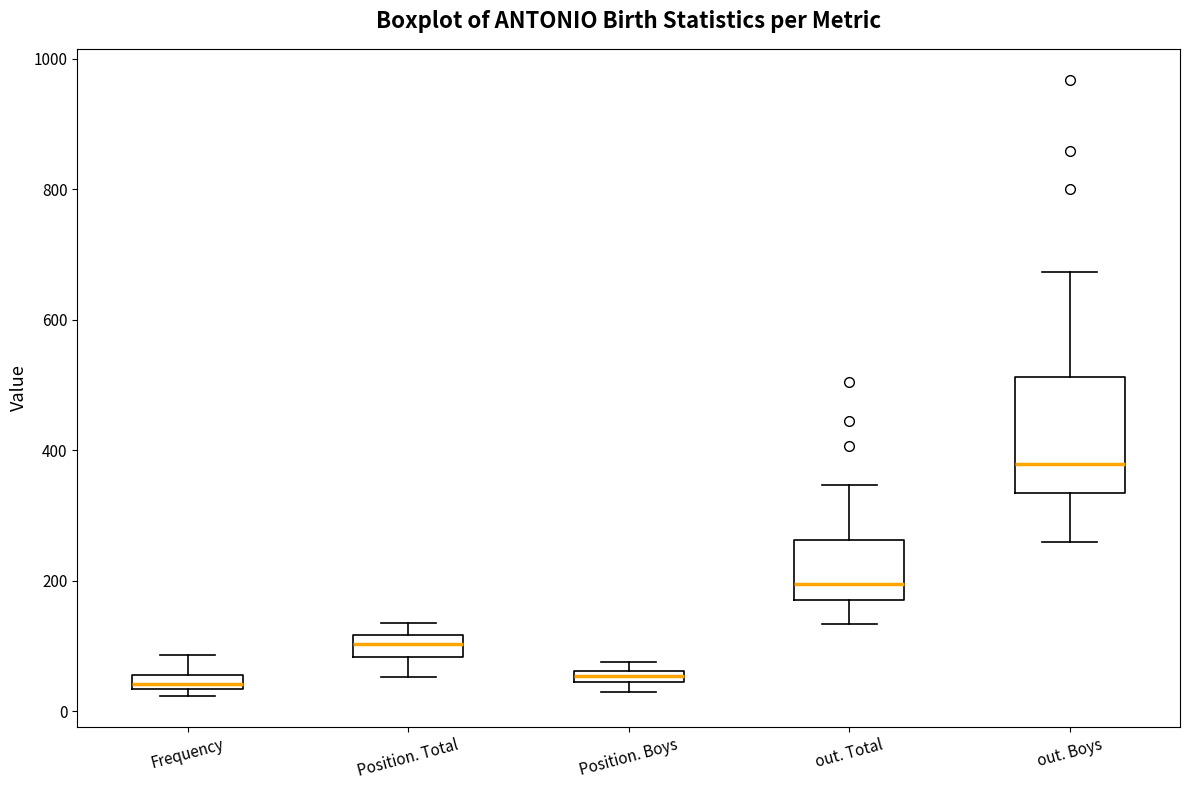

Where is the upper edge of the box for Position. Total on the y-axis? The values are not printed on the chart, so give them approximately, as read against the axis.

120